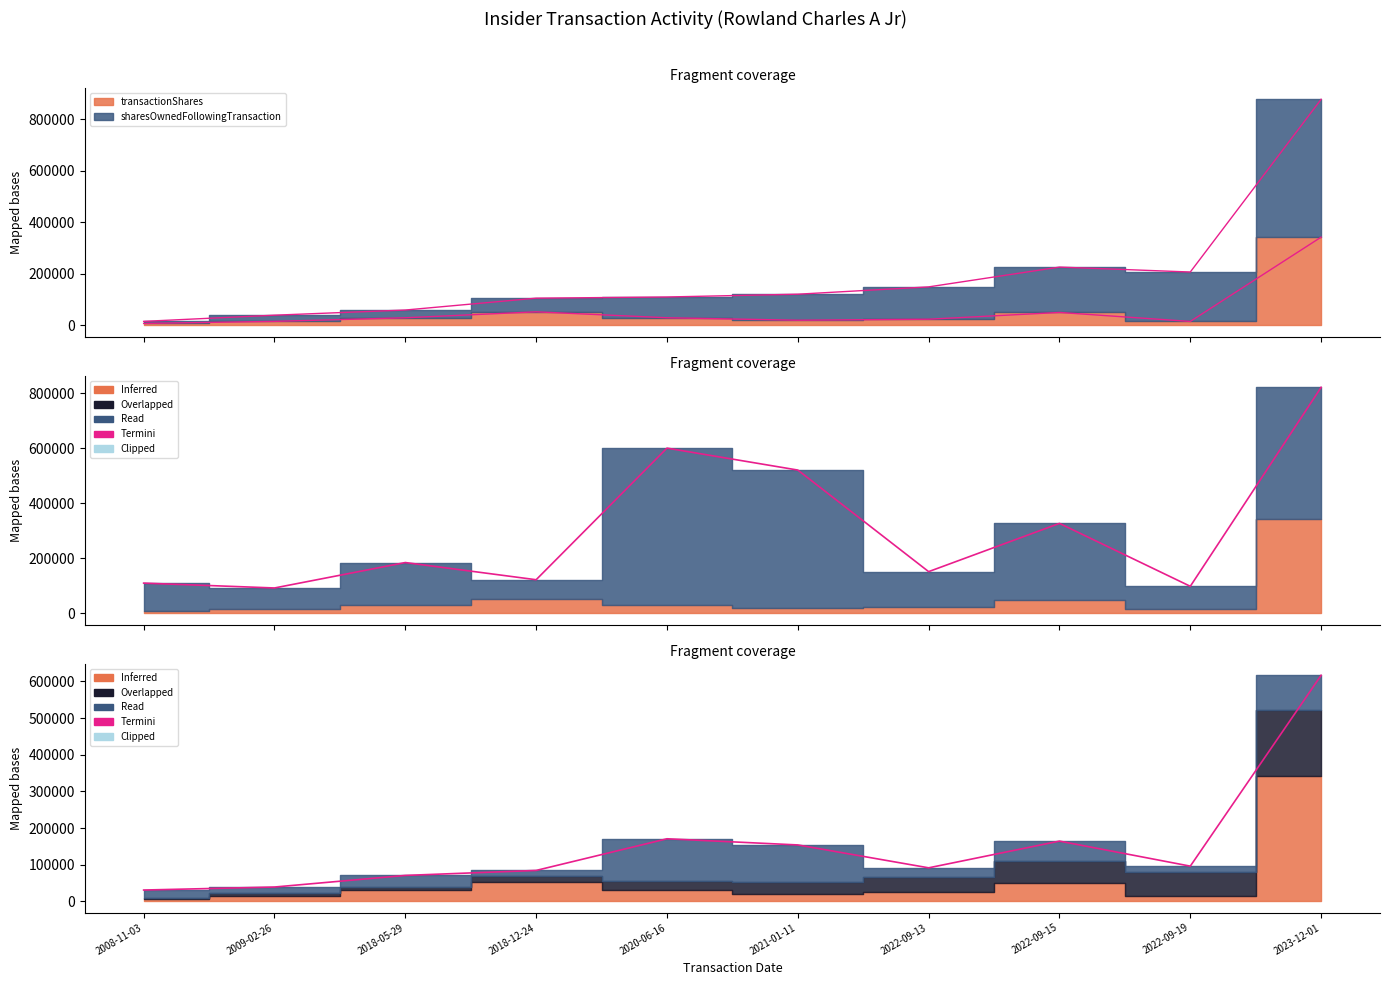

In transactionValue, how many points are lower than both neighbors (excluding endpoints)?

4